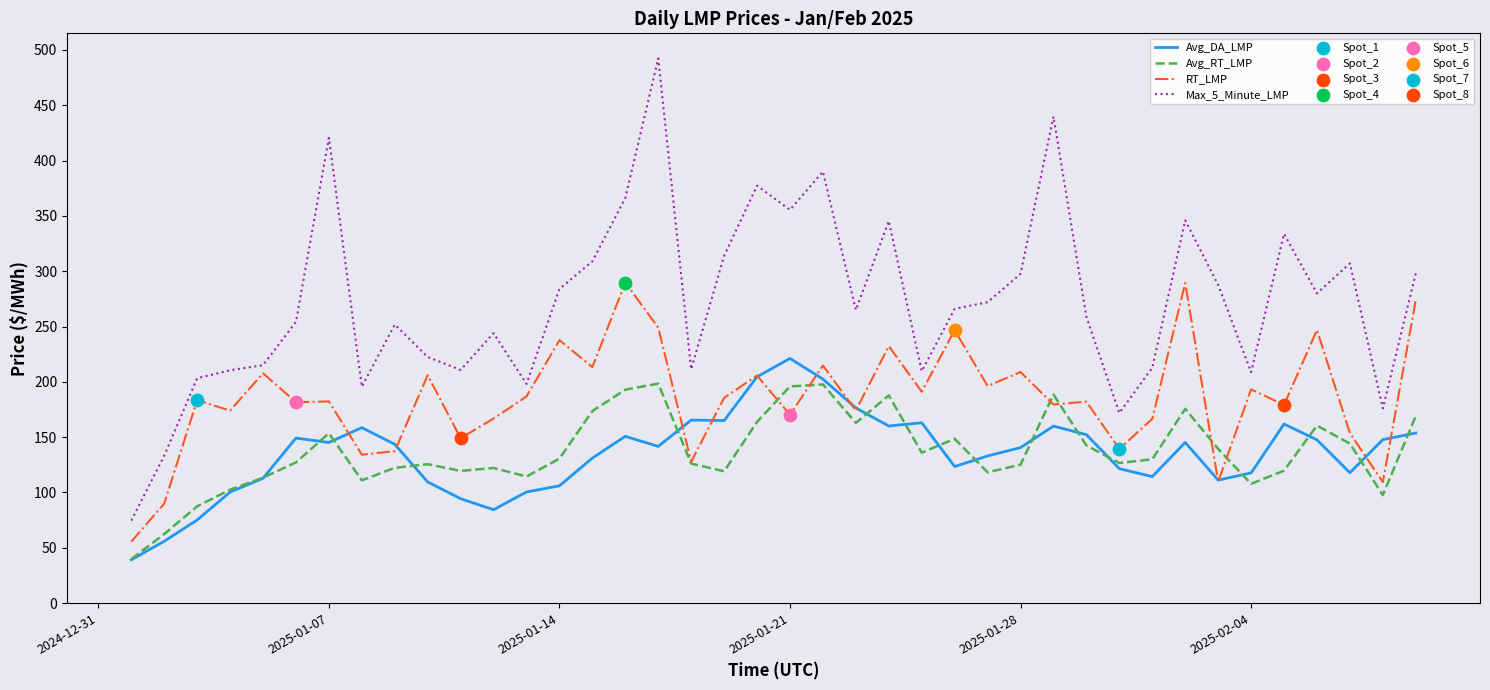

True or false: Max_5_Minute_LMP and Avg_DA_LMP cross at least once.

False